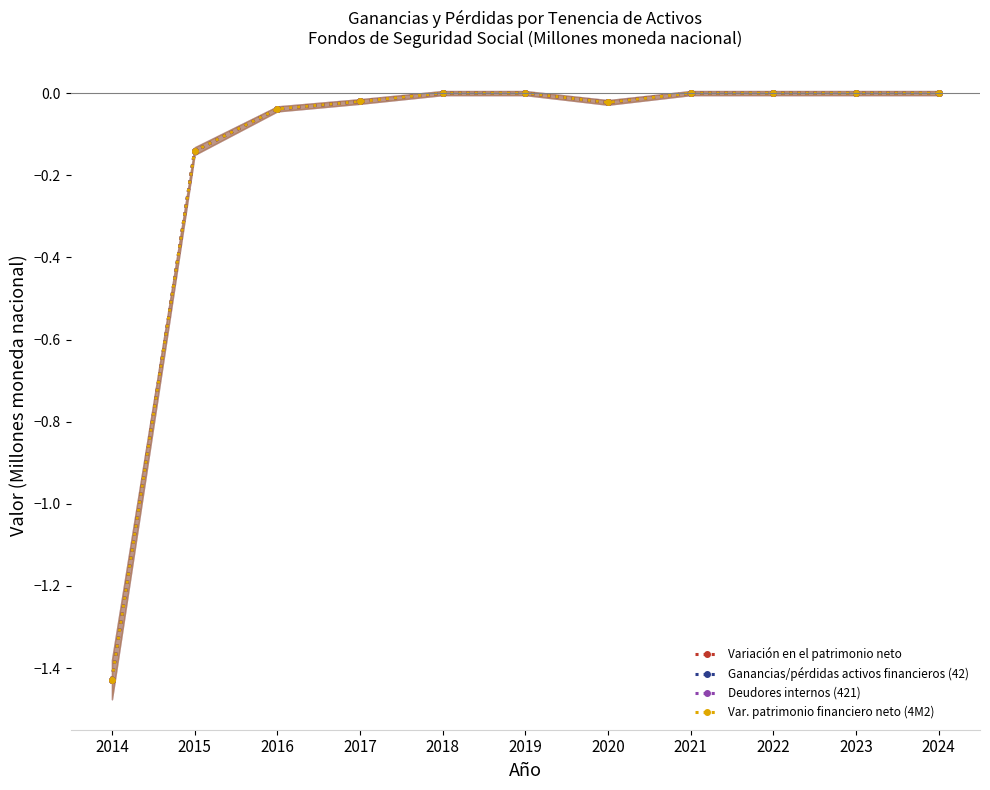

Reading left to right, transcribe all the data shown in this chart.

Variación en el patrimonio neto: -1.4	-0.1	-0.0	-0.0	0.0	0.0	-0.0	0.0	0.0	0.0	0.0
Ganancias/pérdidas activos financieros (42): -1.4	-0.1	-0.0	-0.0	0.0	0.0	-0.0	0.0	0.0	0.0	0.0
Deudores internos (421): -1.4	-0.1	-0.0	-0.0	0.0	0.0	-0.0	0.0	0.0	0.0	0.0
Var. patrimonio financiero neto (4M2): -1.4	-0.1	-0.0	-0.0	0.0	0.0	-0.0	0.0	0.0	0.0	0.0